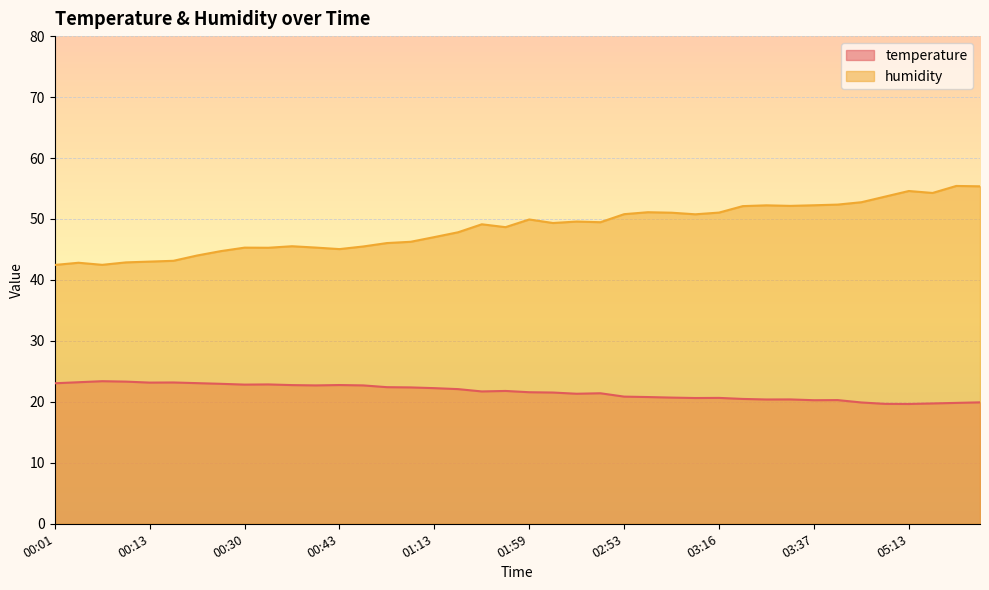

What is the difference between the second highest and minimum values in the humidity series?

12.9